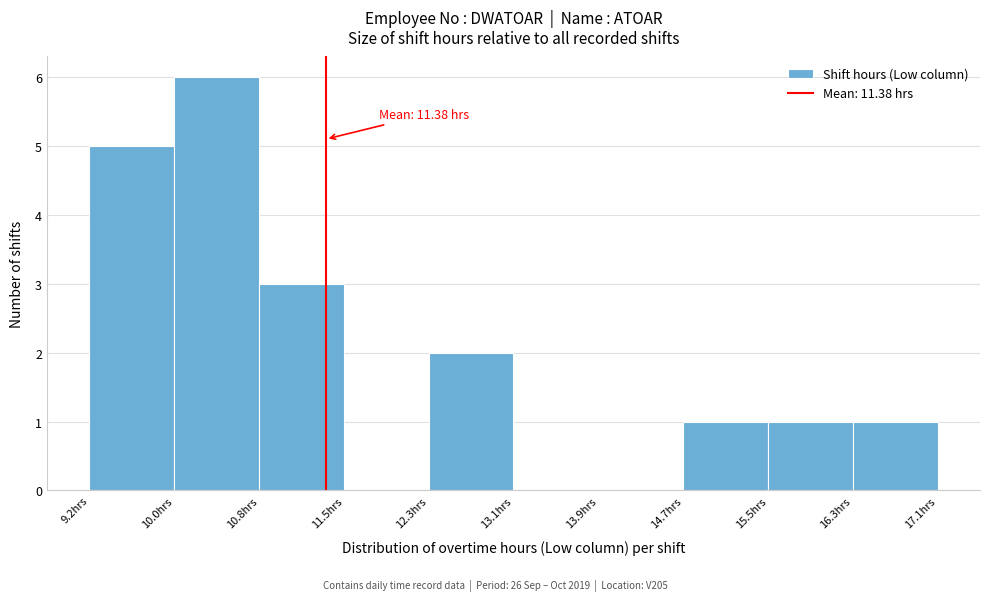

Which range on the x-axis has the tallest bar?

10.0 to 10.8